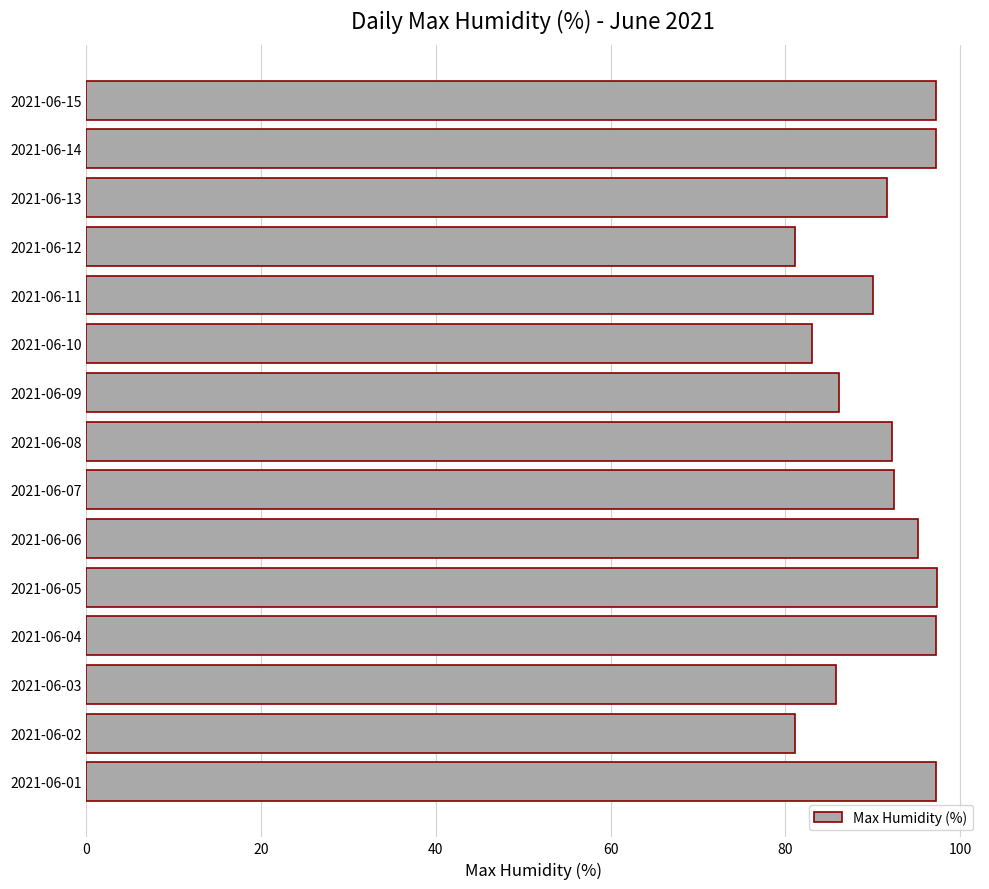

Approximately how many times larger is the value at 2021-06-05 compared to 2021-06-09?

1.1